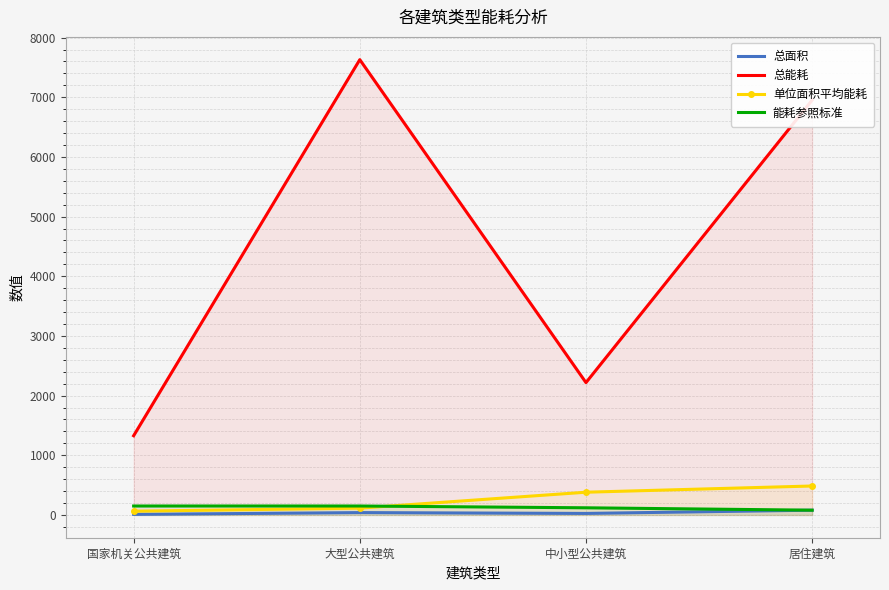

True or false: 总面积 has a value of 25.8 at 中小型公共建筑.

True